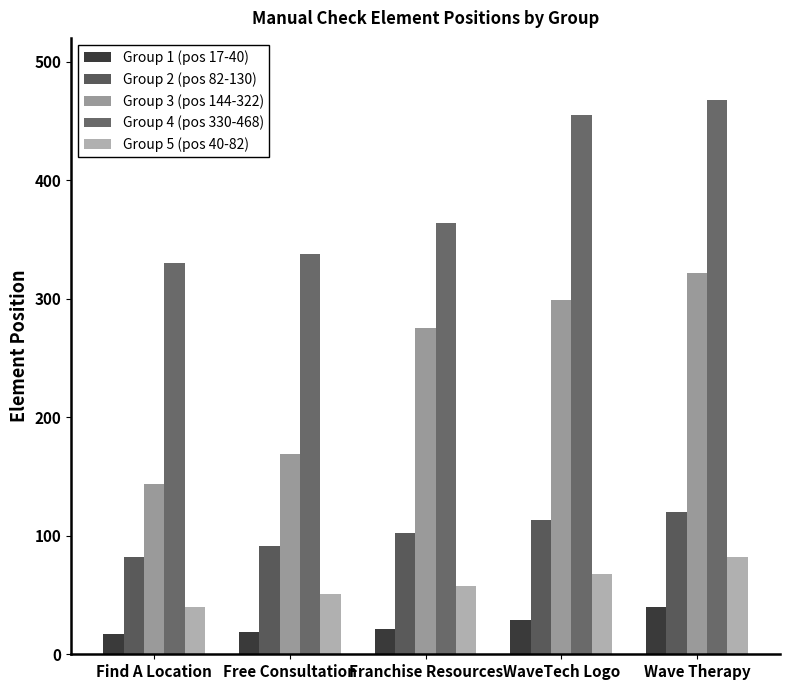

What is the maximum value shown in the chart?

468